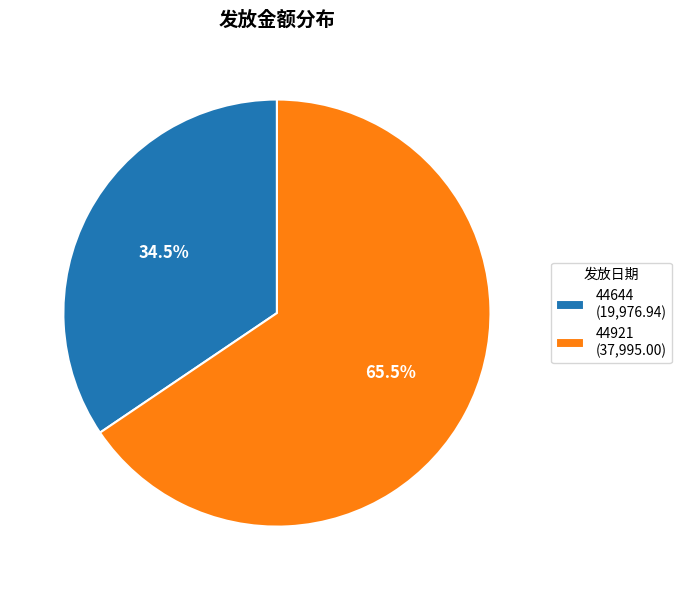

Which slice is the smallest?

44644